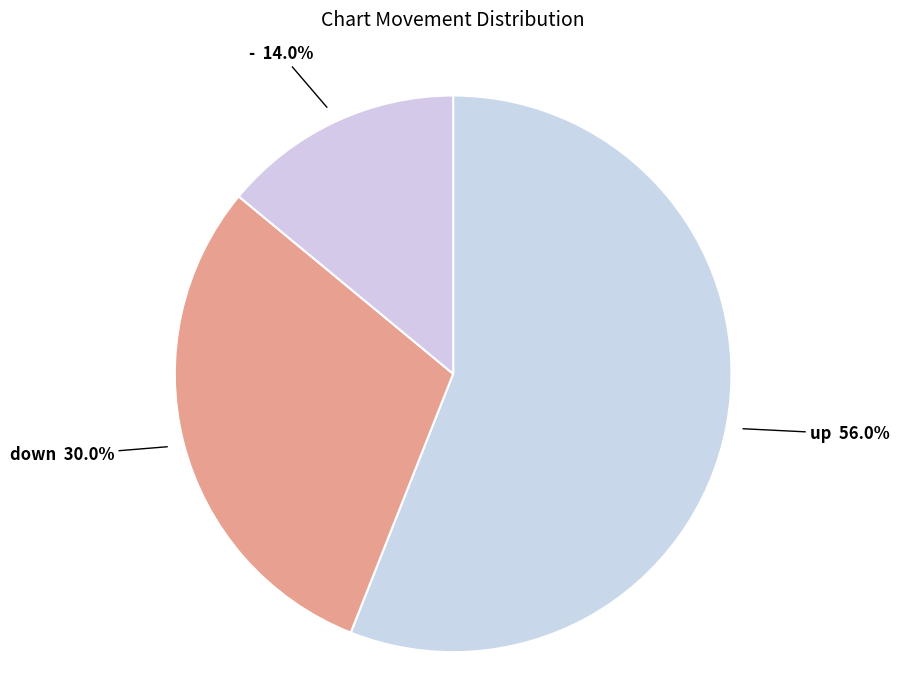

Approximately how many times larger is the value at up compared to -?

4.0